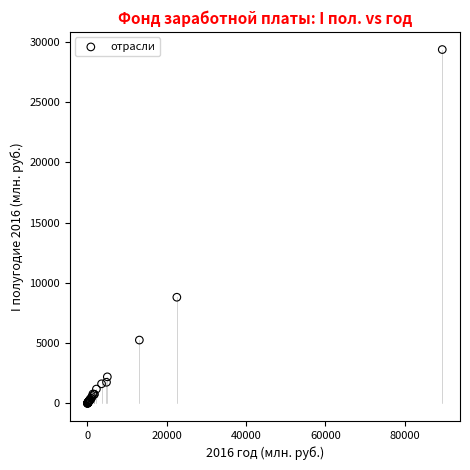

What Y value in the scatter plot is closest to 14679?

8805.1